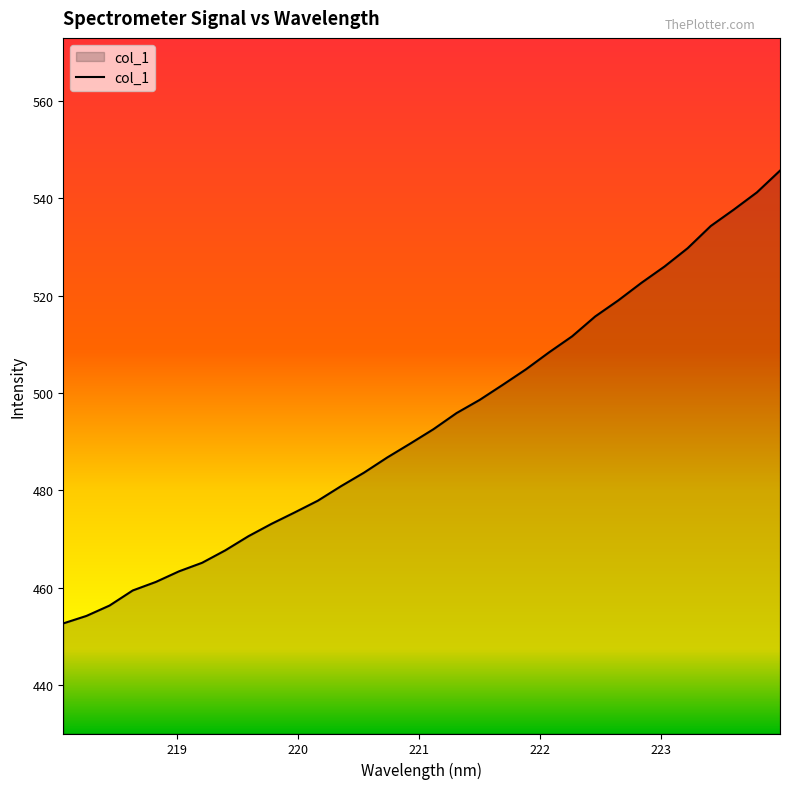

Reading left to right, extract all data points from this chart.

452.6	454.2	456.3	459.4	461.2	463.4	465.1	467.7	470.6	473.1	475.5	477.9	480.8	483.6	486.8	489.6	492.6	495.9	498.6	501.7	504.9	508.4	511.7	515.8	519.1	522.7	526.0	529.8	534.3	537.7	541.3	545.7